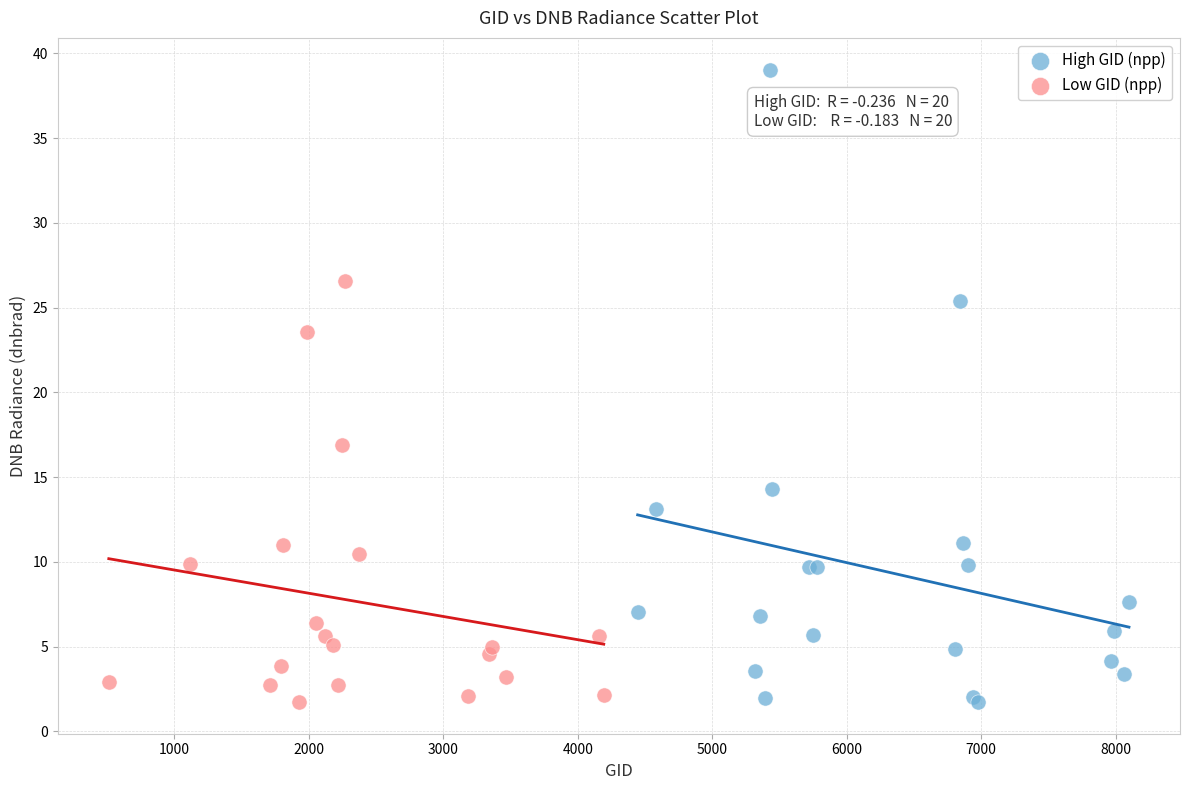

Which series reaches the maximum Y coordinate?

High GID (npp)